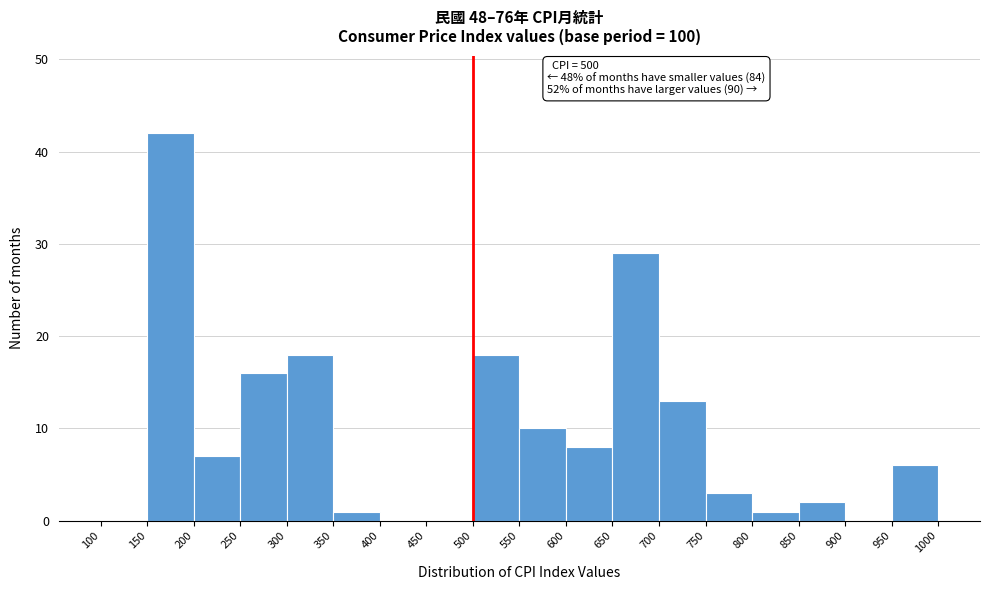

Which range on the x-axis has the tallest bar?

150 to 200